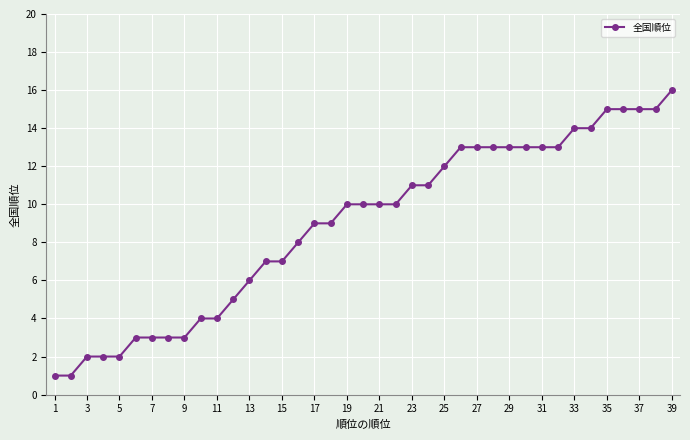

What is the difference between the second highest and minimum values?

14